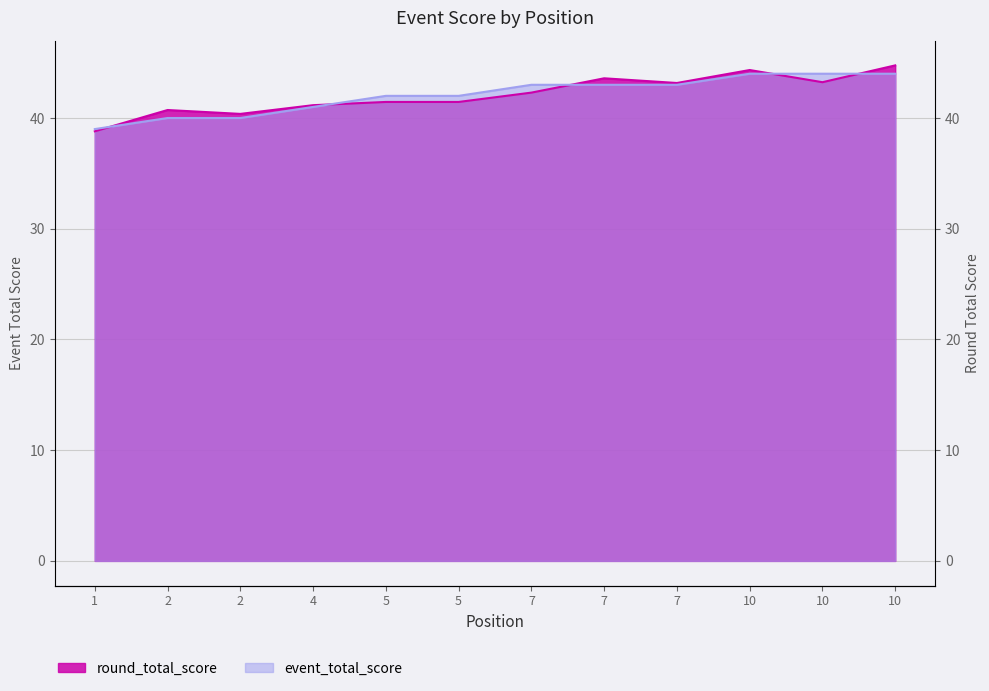

What is the value of the 5th point from the left?

42